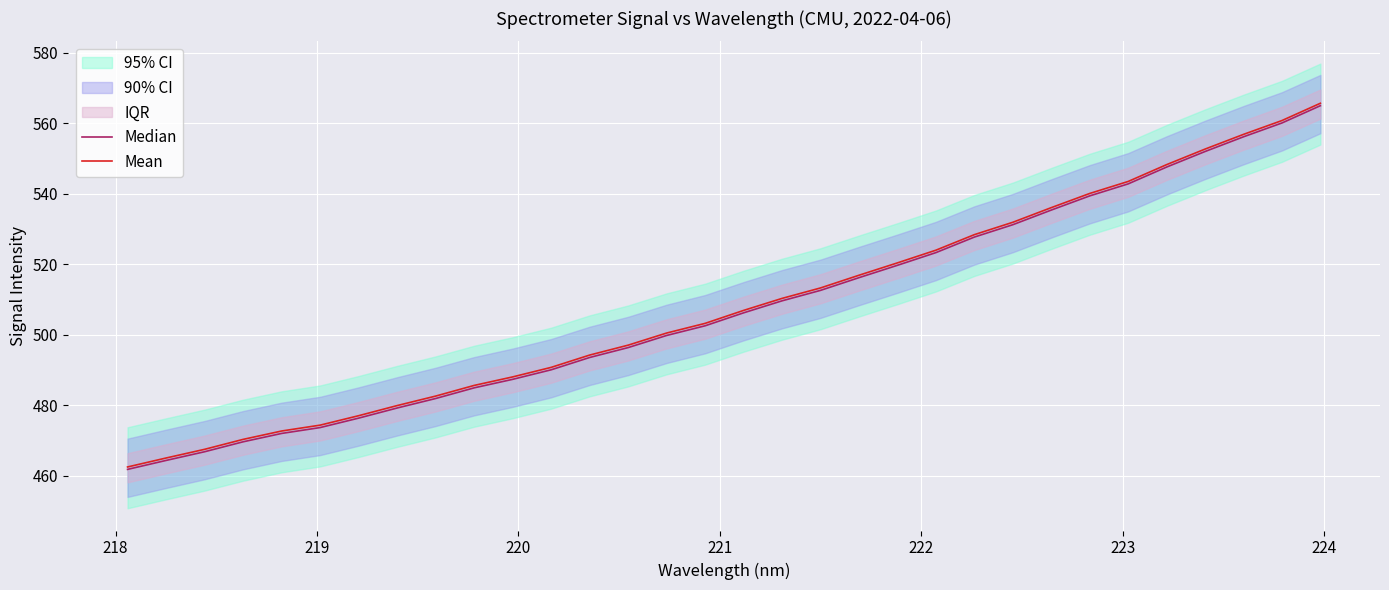

Rank the series by their maximum value, from highest to lowest.

Mean, Median